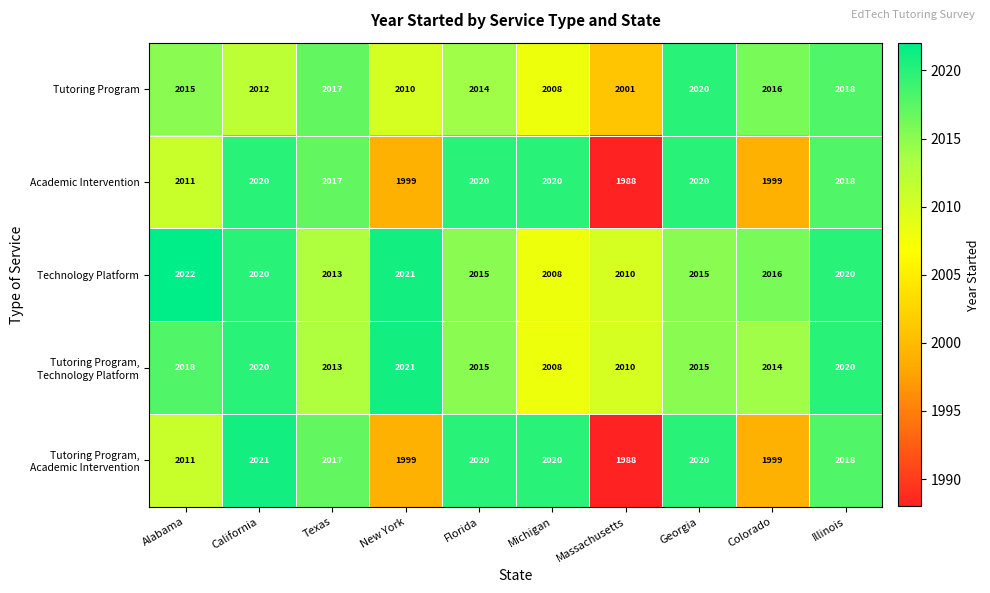

Which category has the highest value across all series?

Alabama